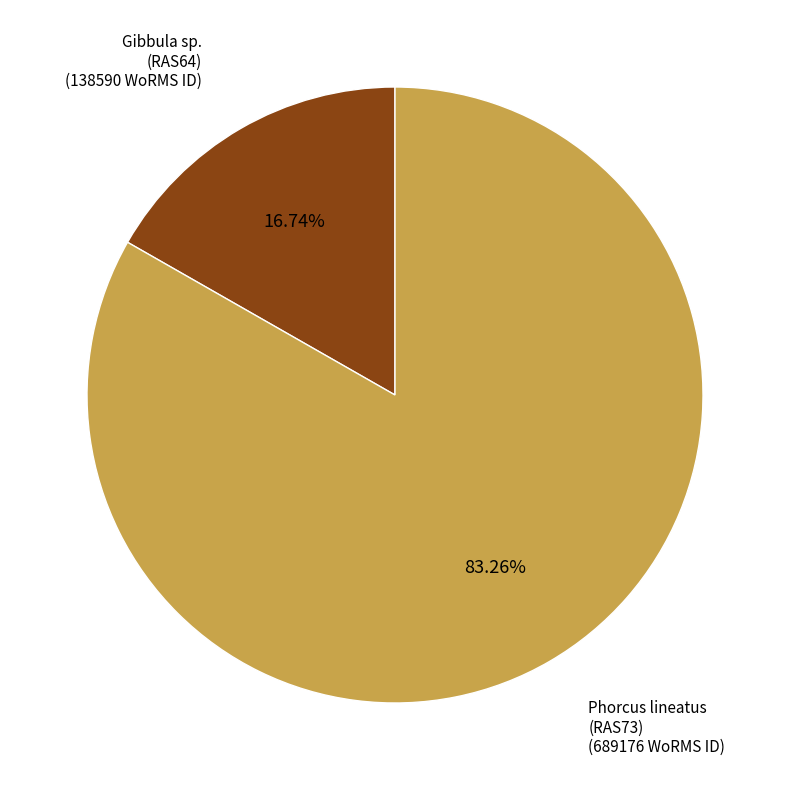

Which has a higher value, Phorcus lineatus (RAS73) or Gibbula sp. (RAS64)?

Phorcus lineatus (RAS73)